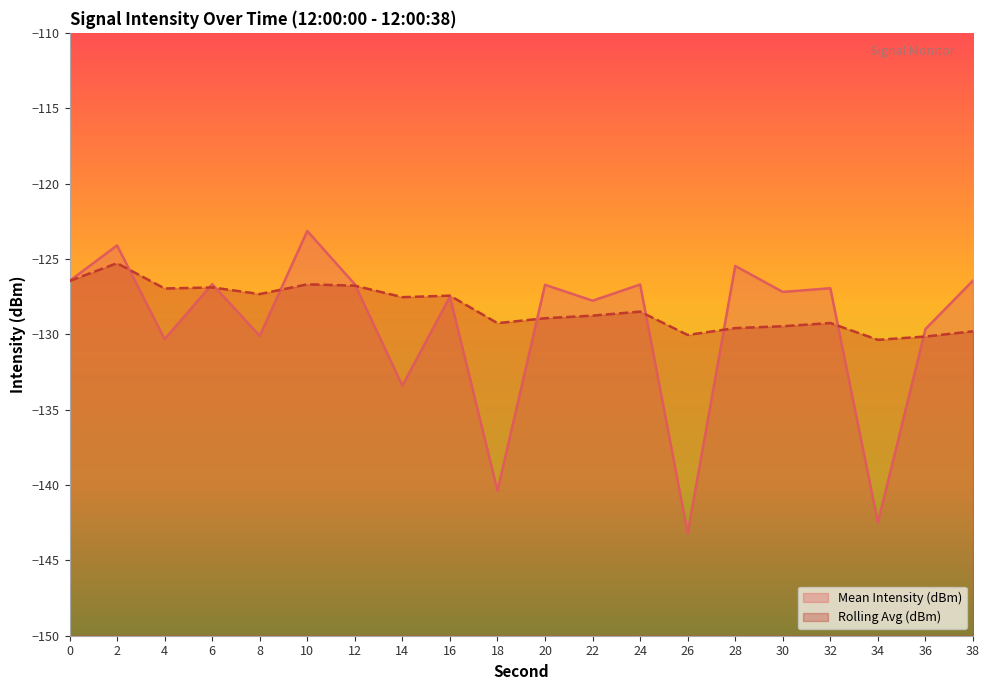

Is it true that Rolling Avg (dBm) equals -130.1 at 36?

True